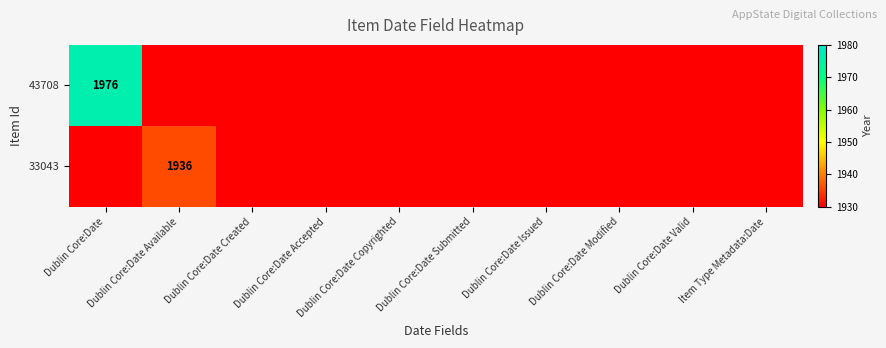

At which label is 33043 closest to 968?

Dublin Core:Date